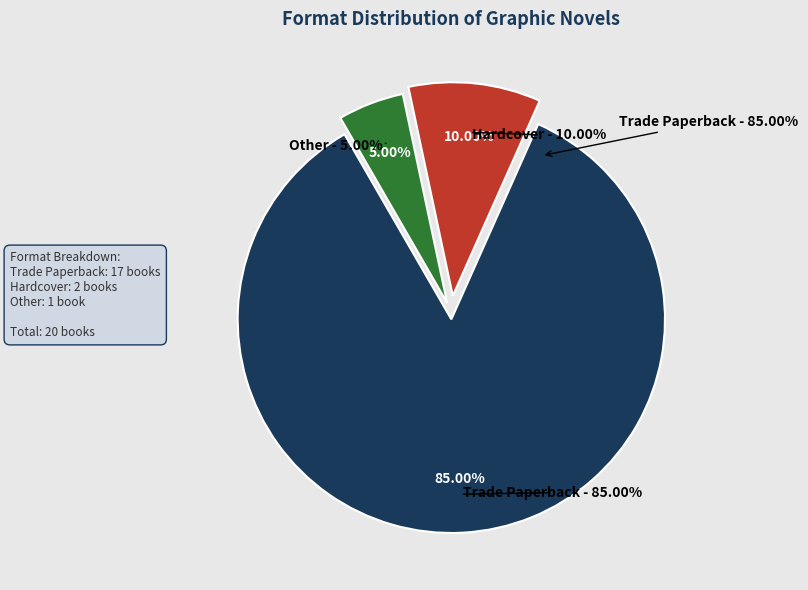

Do Hardcover and Other together represent more than half of the pie?

No